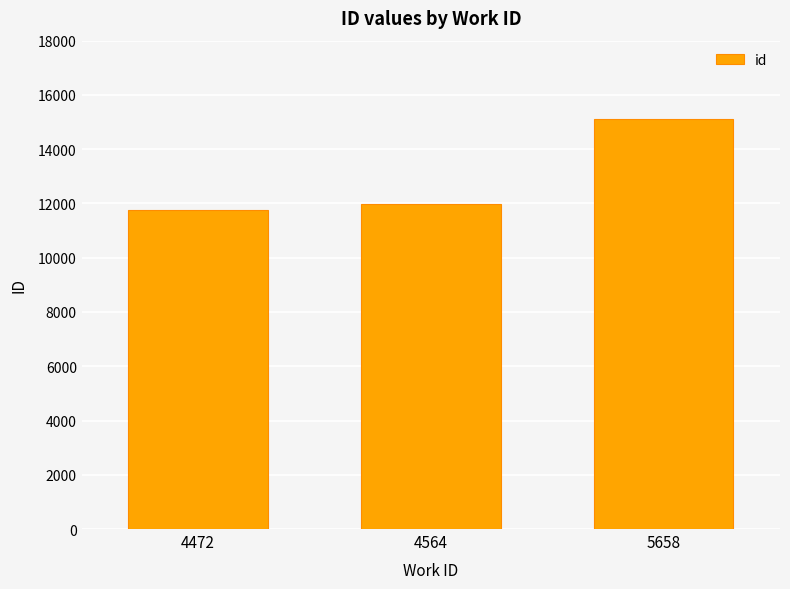

What is the value of the 1st bar from the left?

11765